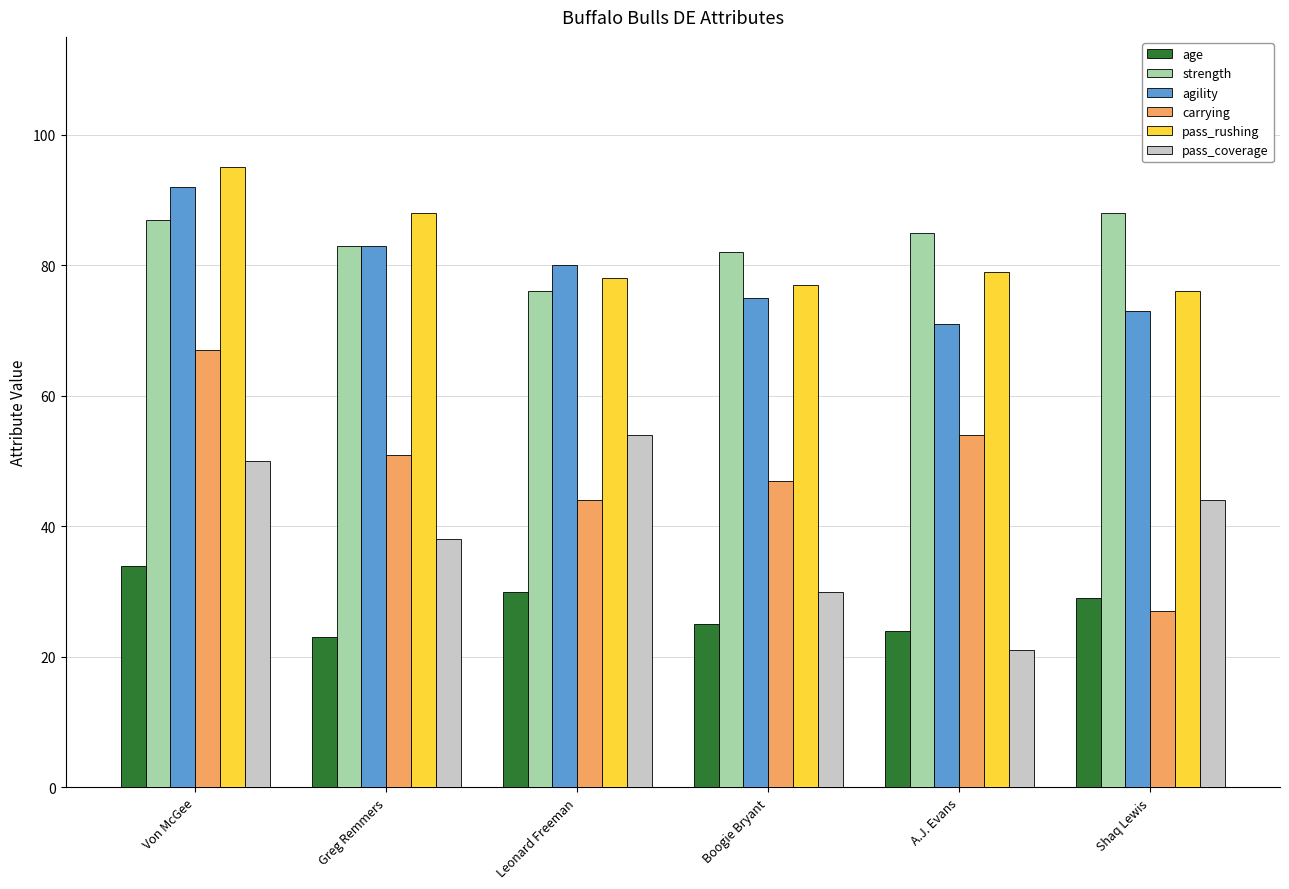

Which series has the largest range (max minus min)?

carrying